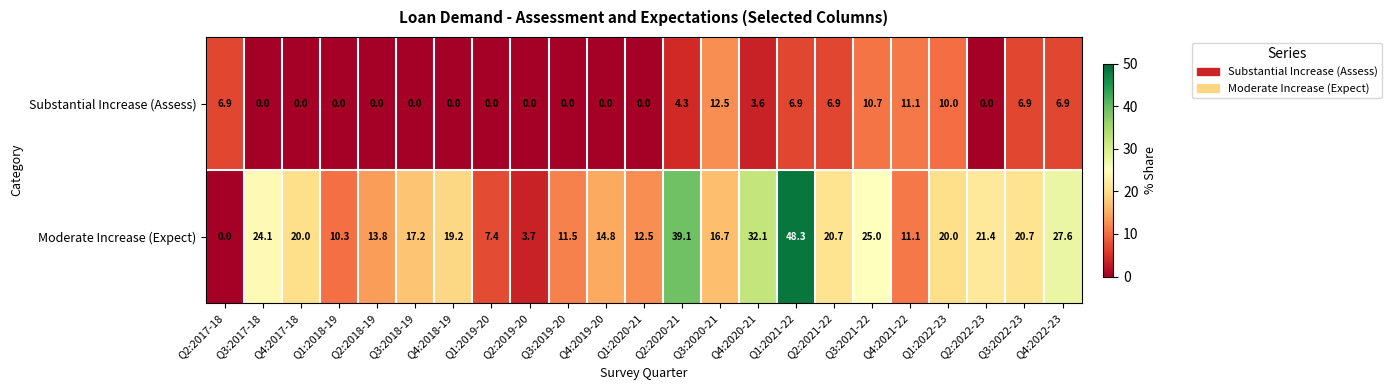

List the series in order of their overall mean, lowest first.

Substantial Increase (Assess), Moderate Increase (Expect)